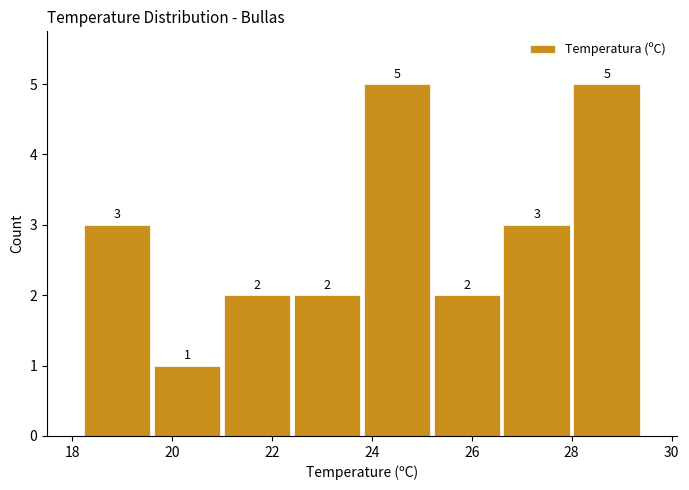

How tall is the bar that spans 21.0 to 22.4 on the x-axis?

2